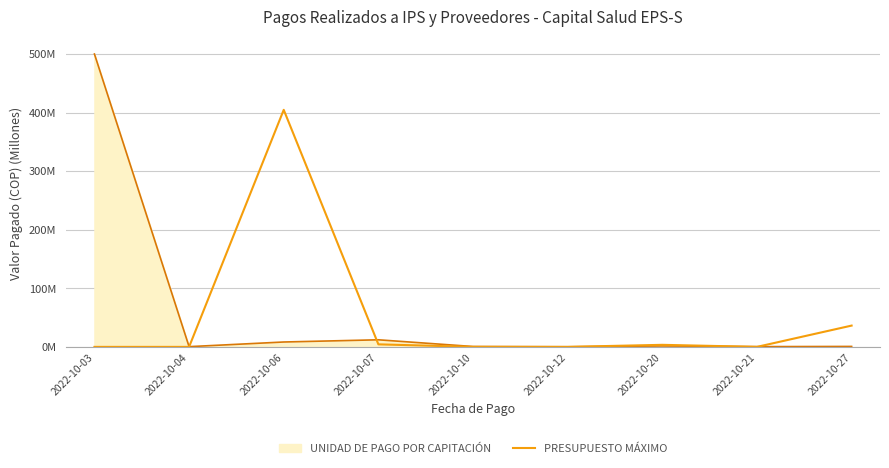

Does the chart display data point markers on the line(s)?

No